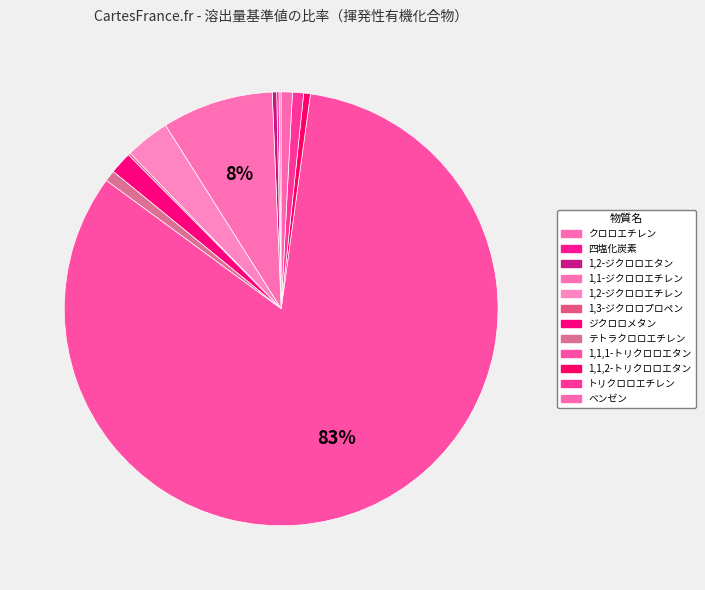

Is it true that 1,3-ジクロロプロペン is 1% of the pie?

False